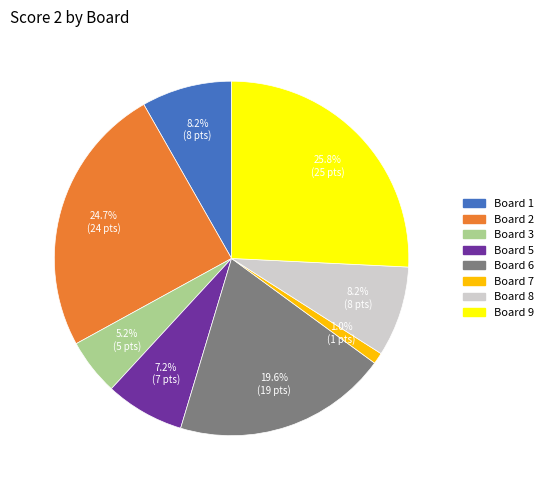

To the nearest percent, what is the difference between the largest and smallest slice percentages?

25%